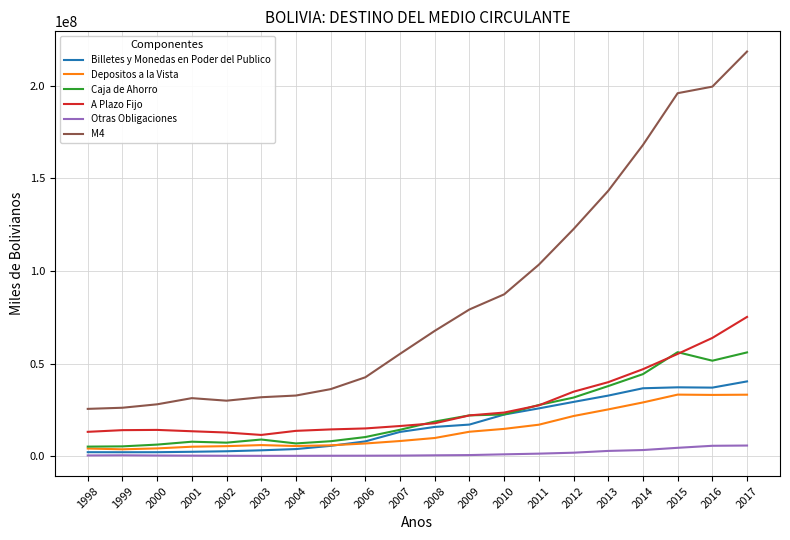

True or false: A Plazo Fijo and Depositos a la Vista intersect in this chart.

False